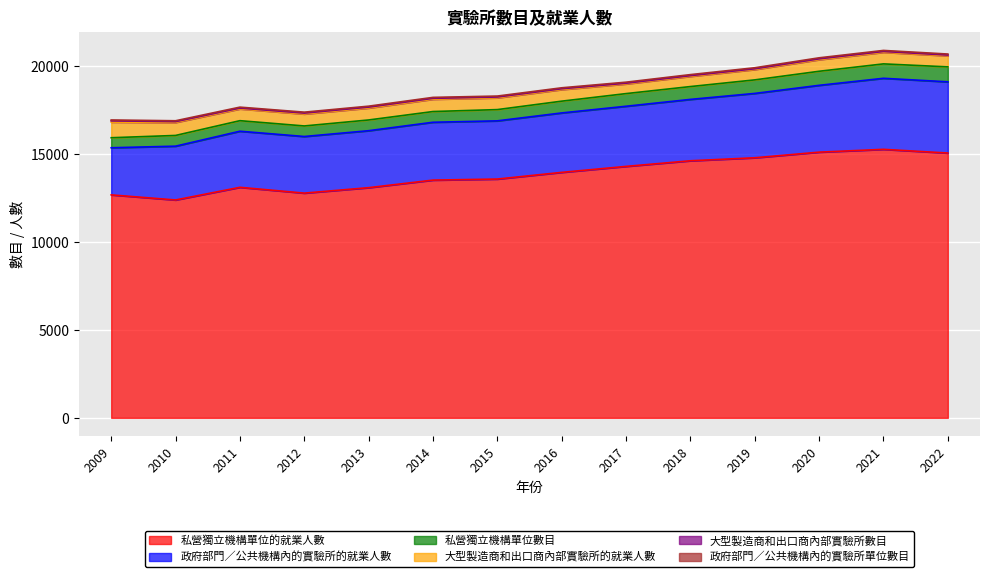

How many lines are shown in the chart?

6